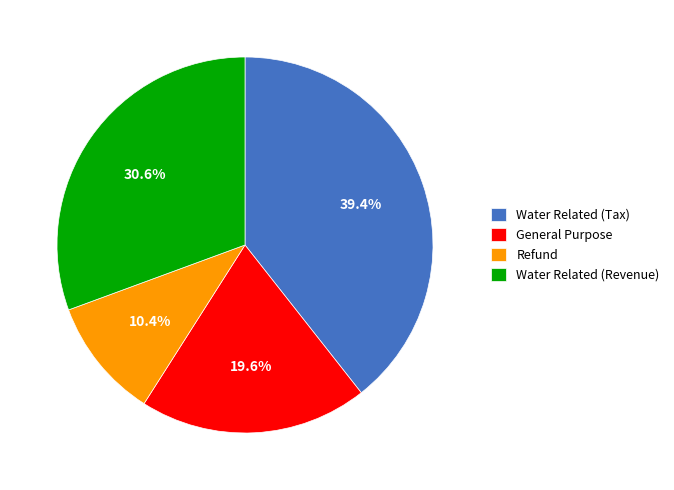

What is the smallest slice in the pie chart?

Refund